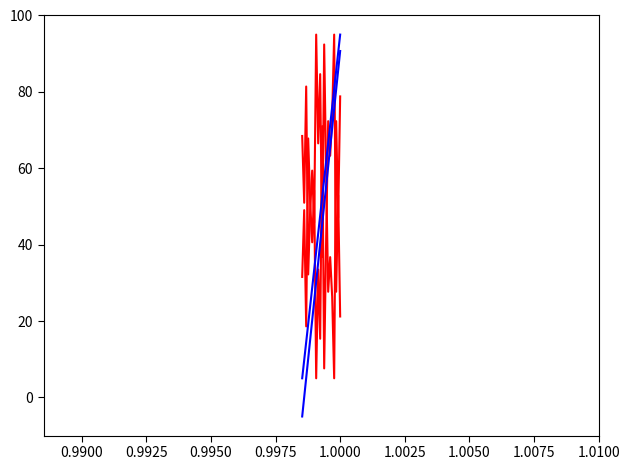

Does the chart have visible grid lines?

No